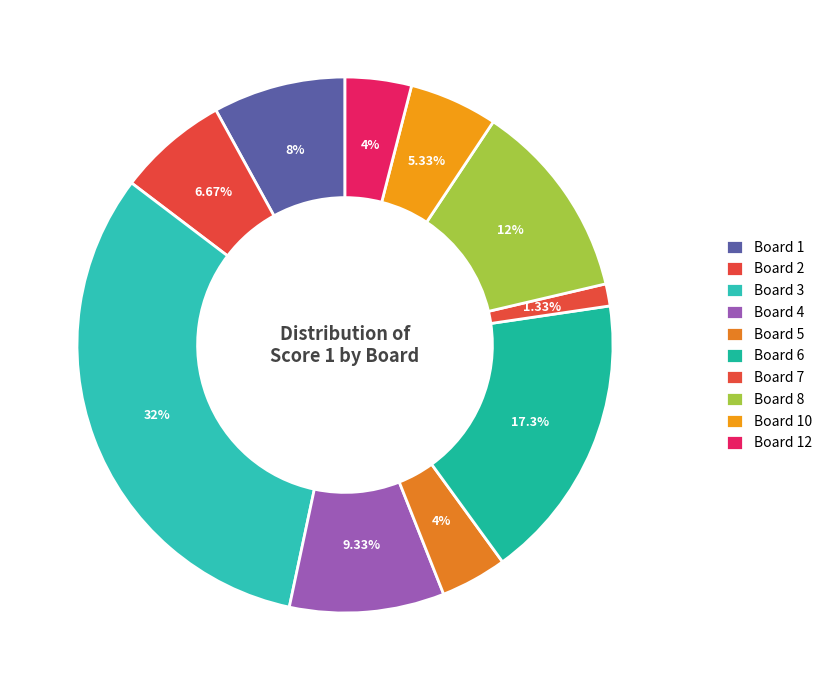

To the nearest percent, what portion does Board 6 represent?

17%